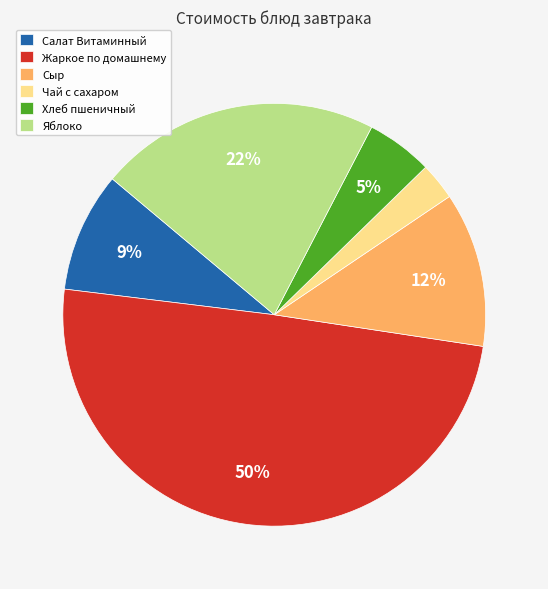

True or false: Яблоко accounts for 22% of the total.

True